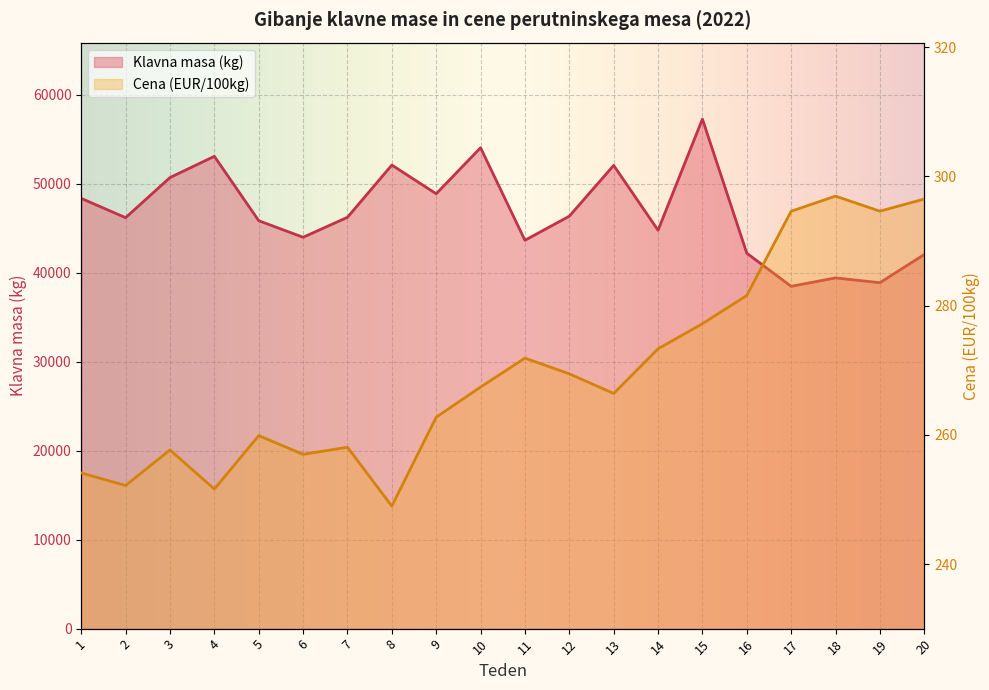

At how many categories does at least one series exceed 43404?

15